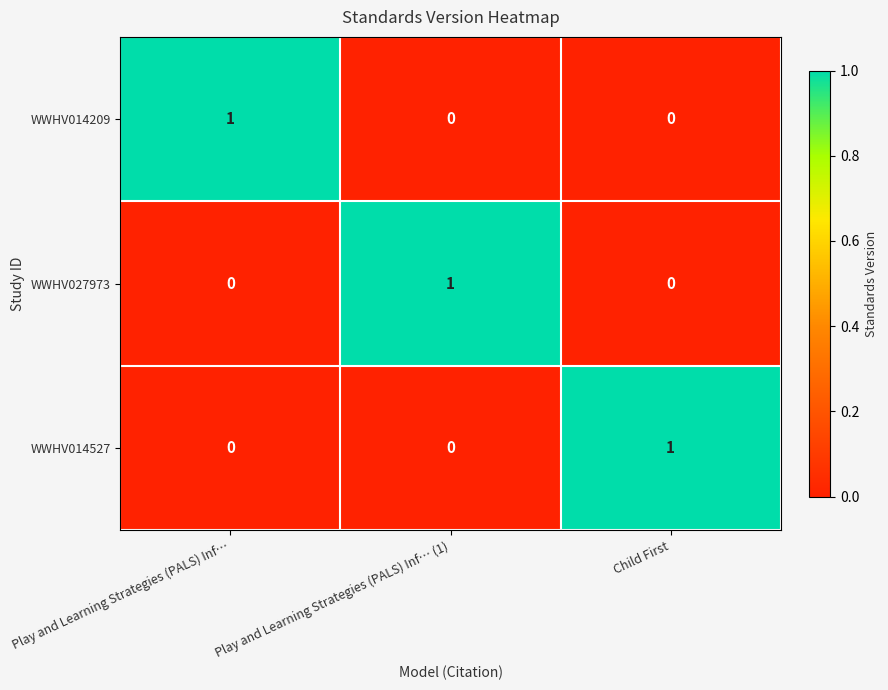

The value of WWHV027973 at Play and Learning Strategies (PALS) Inf… (1) is 1. True or false?

True